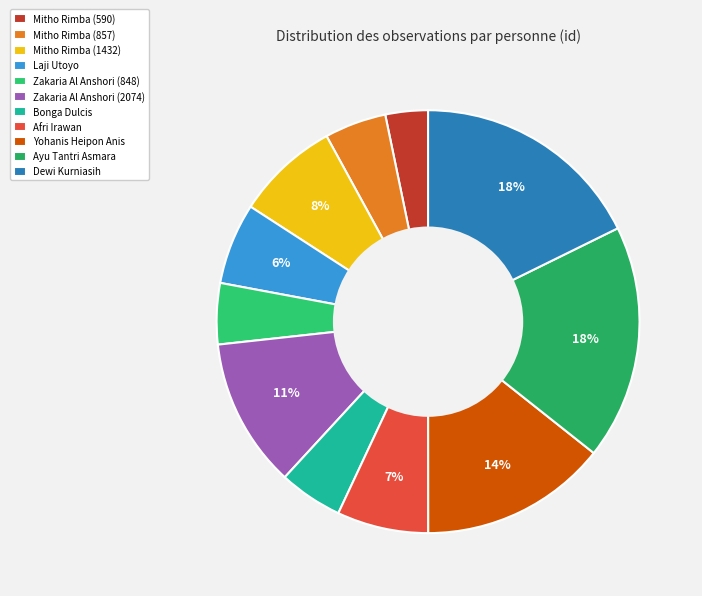

Does any single category account for the majority?

No